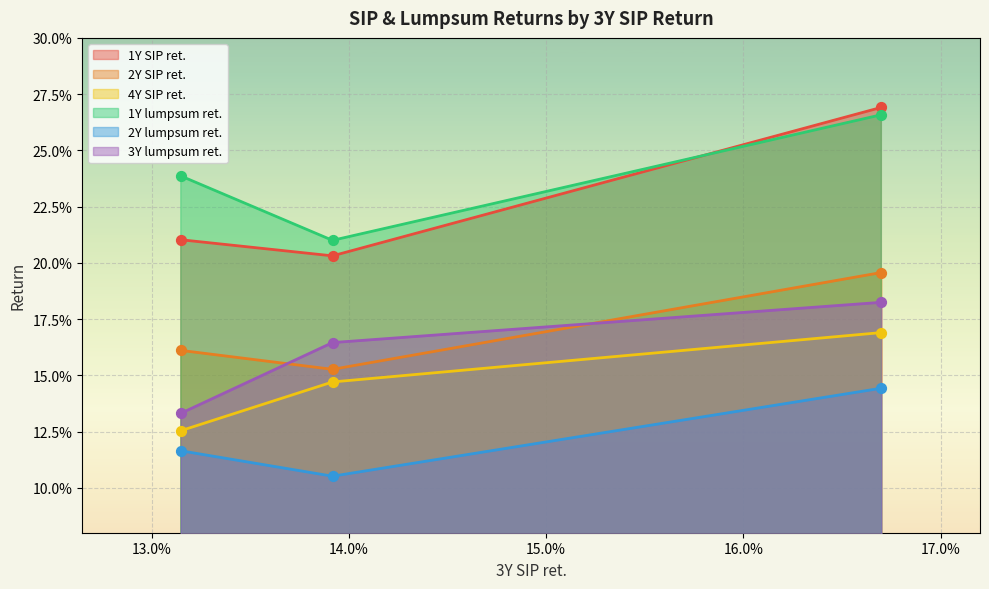

At how many categories does at least one series exceed 0?

3